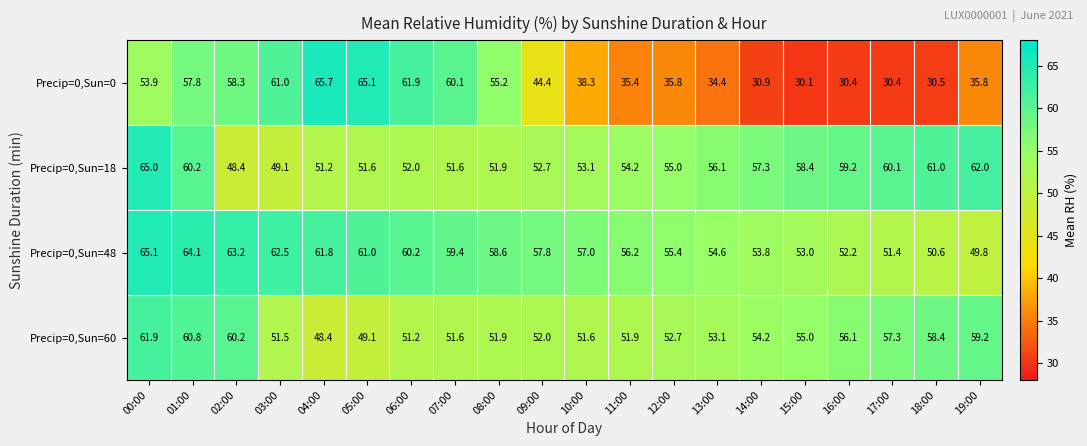

At which label does Precip=0,Sun=18 first exceed 55?

00:00